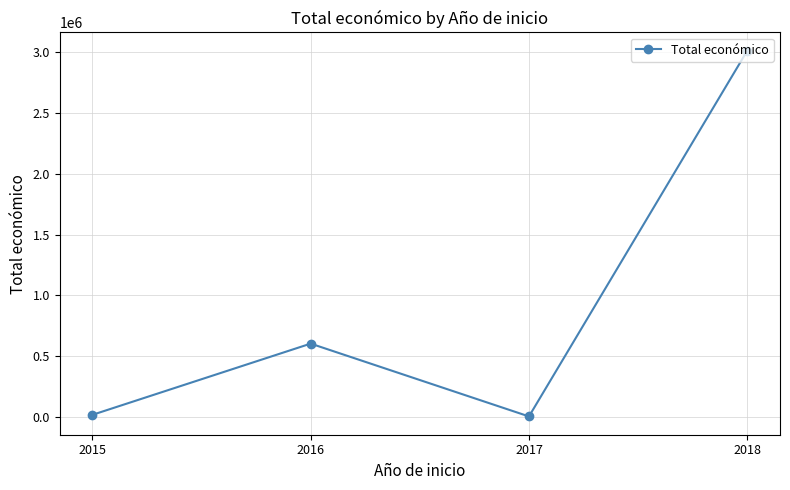

What is the average value?

910281